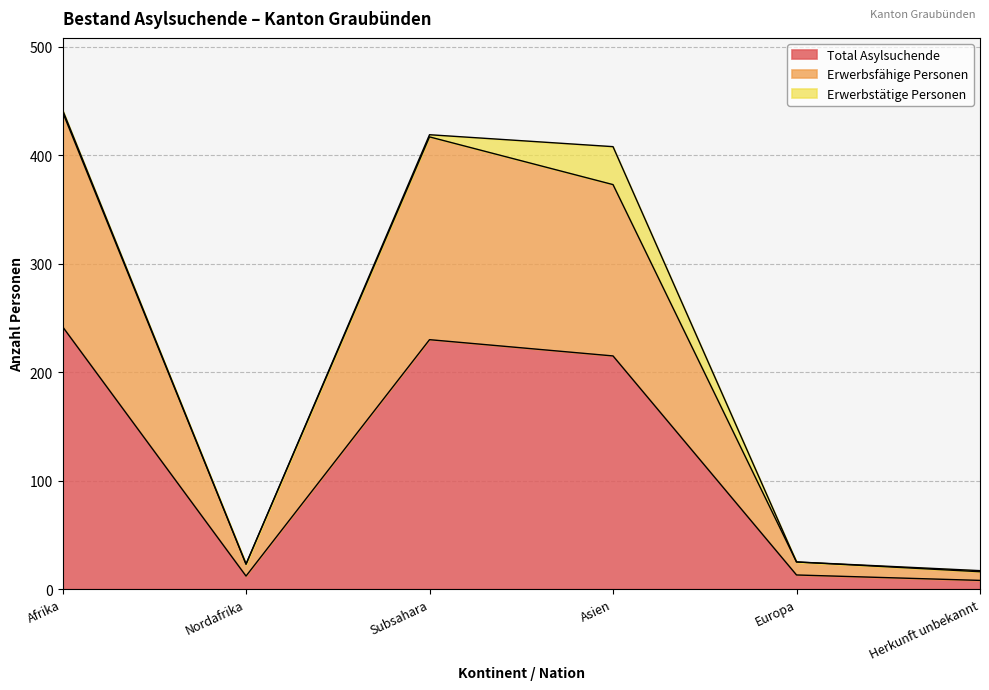

Where does the Total Asylsuchende series first go above 215?

Afrika